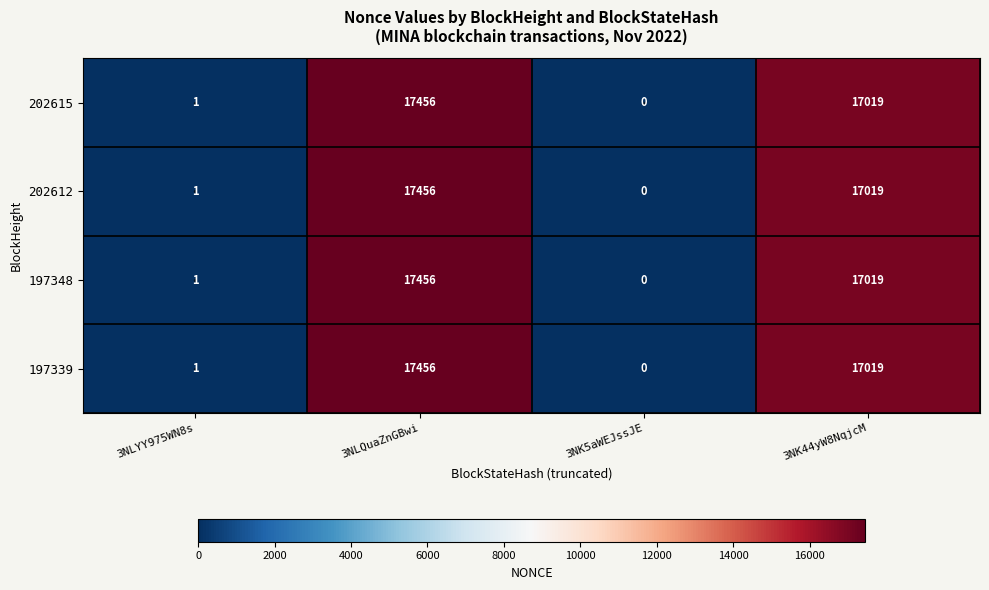

What is the difference between the maximum and minimum values in the 202612 series?

17456